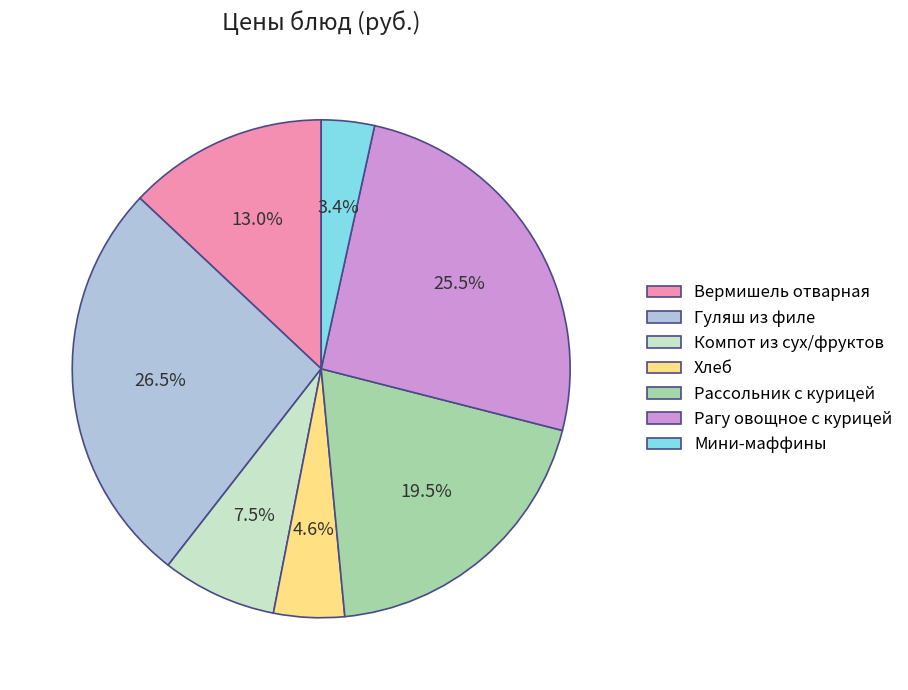

Does any single category account for the majority?

No